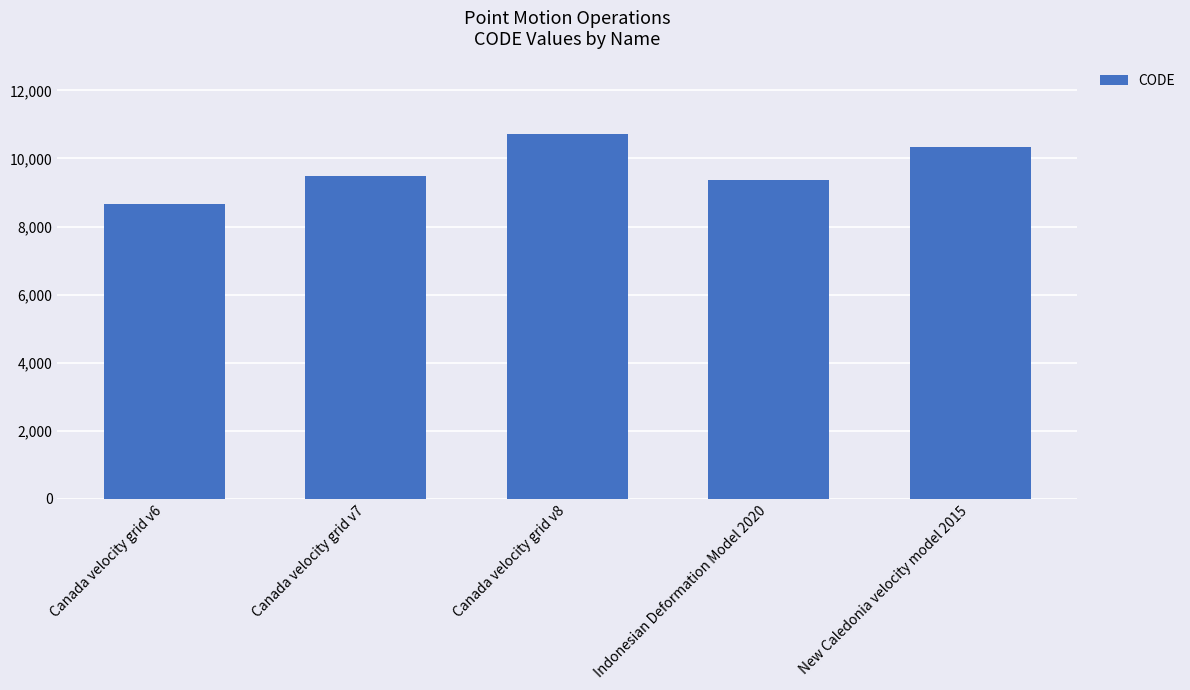

What is the maximum value shown in the chart?

10707